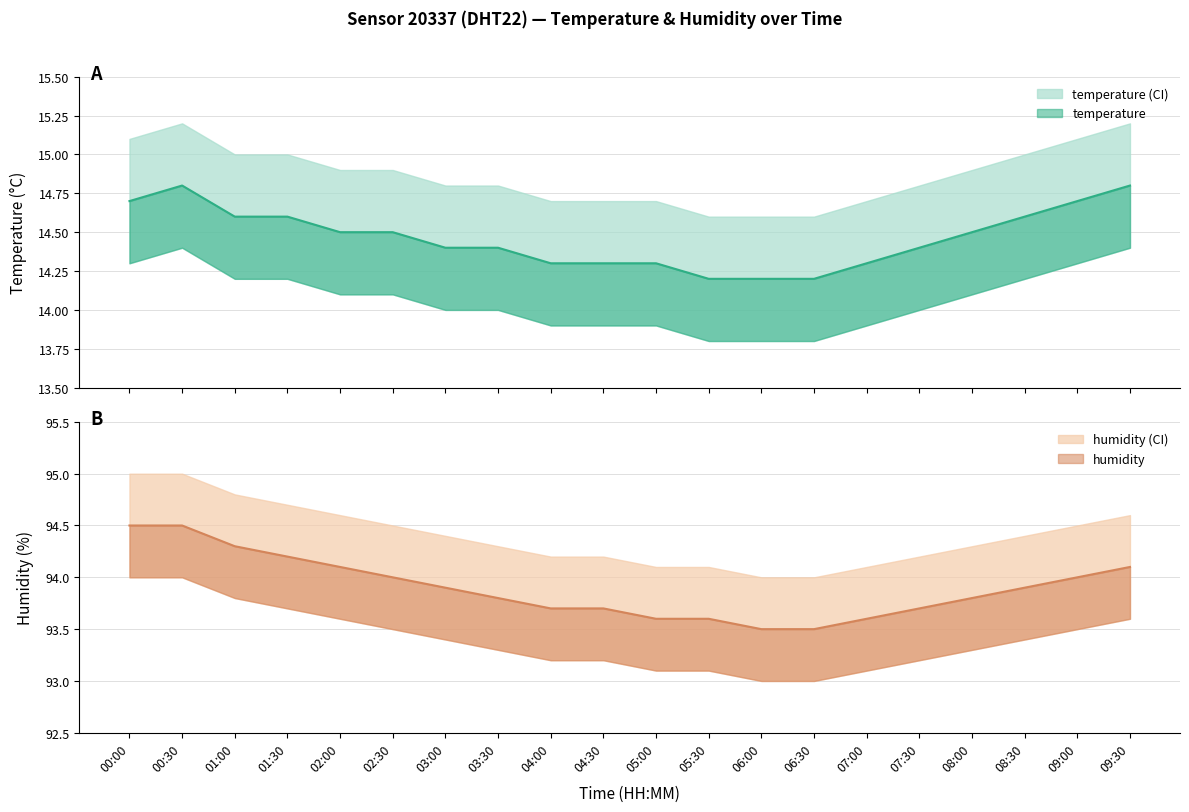

What is the label of the 4th point from the right?

08:00